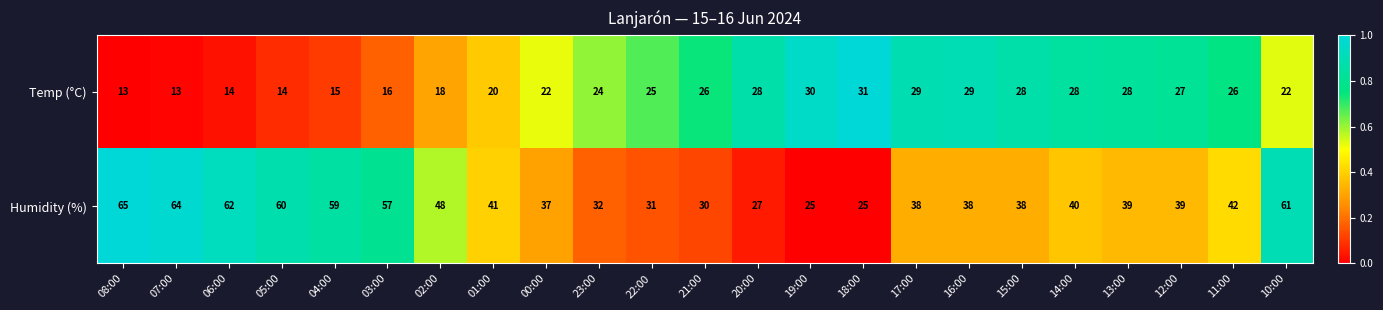

What is the difference between the second highest and minimum values in the Temp (°C) series?

17